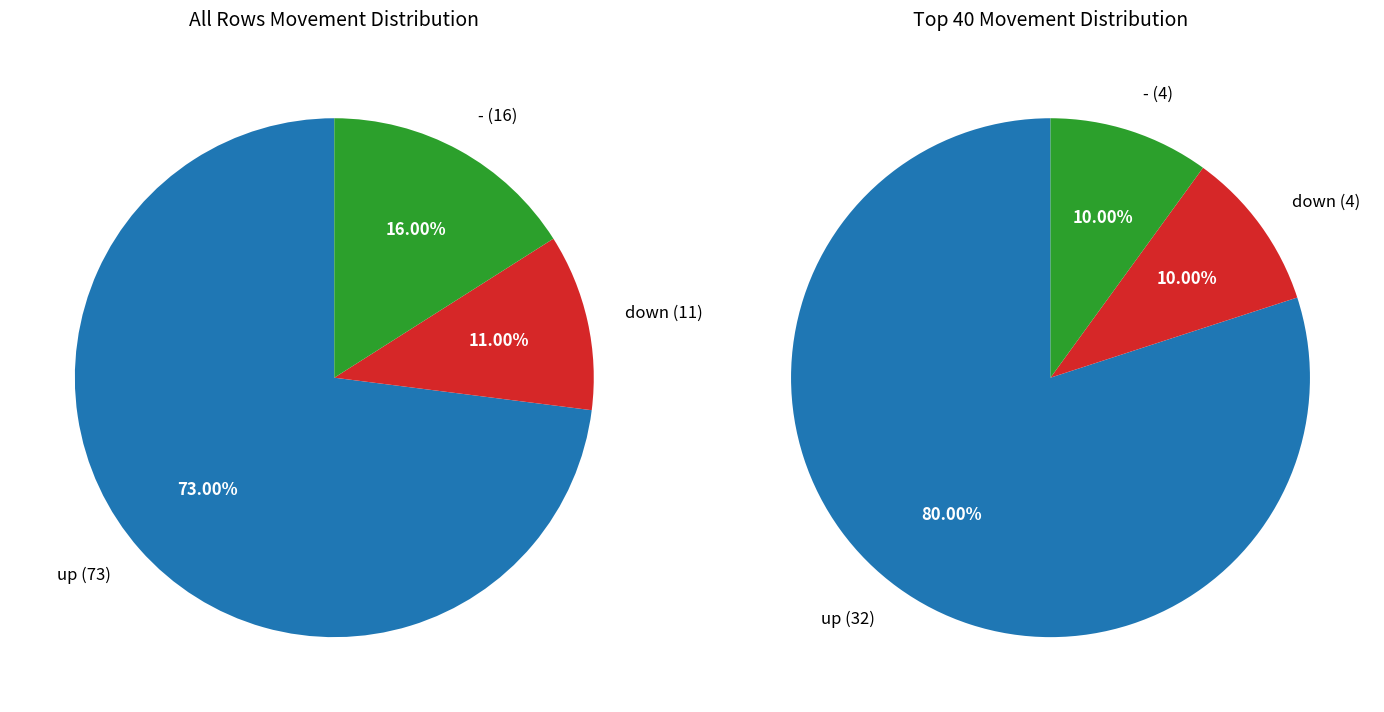

To the nearest percent, what is the difference between the largest and smallest slice percentages?

62%